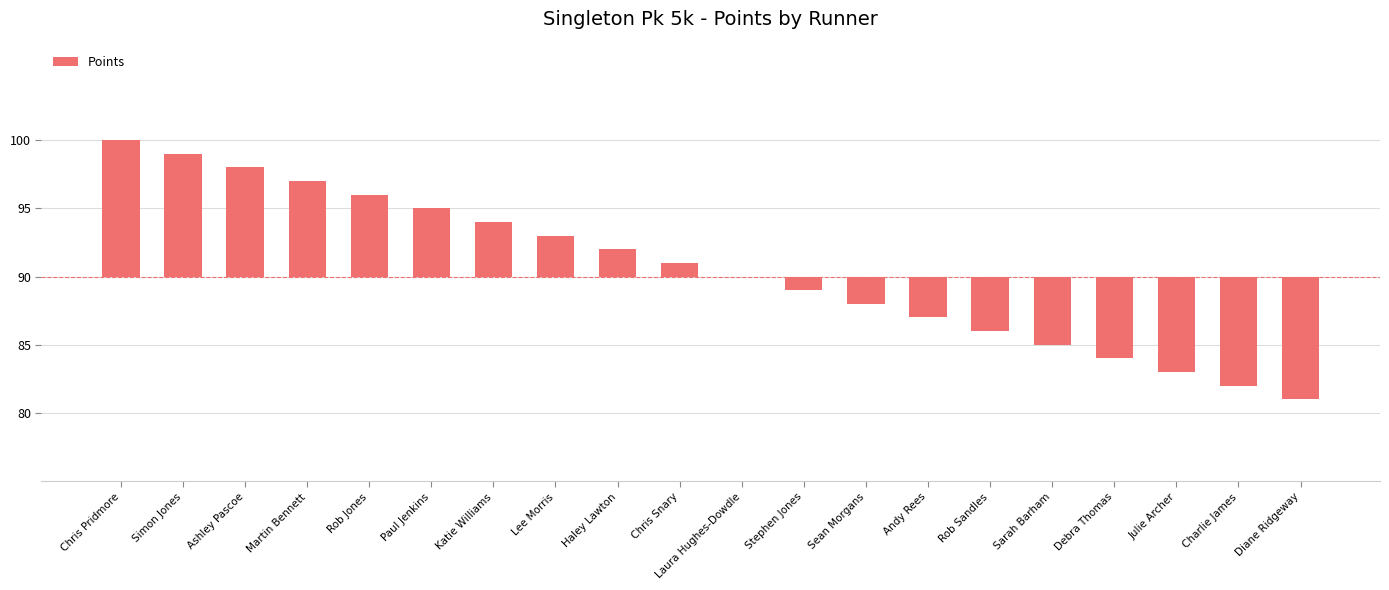

At which label does the data first exceed 1?

Chris Pridmore